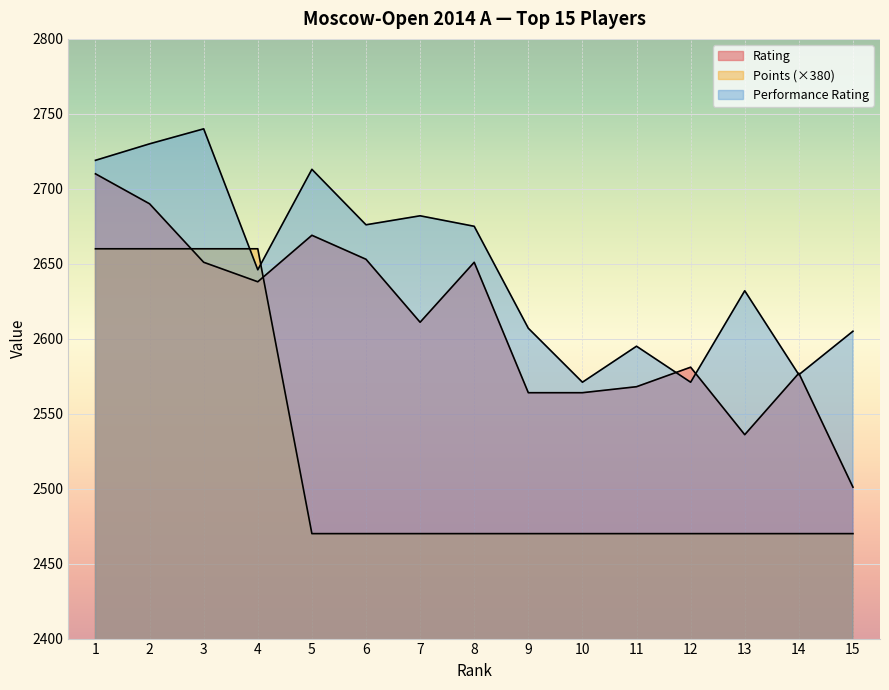

At which category is the sum across all series the highest?

1